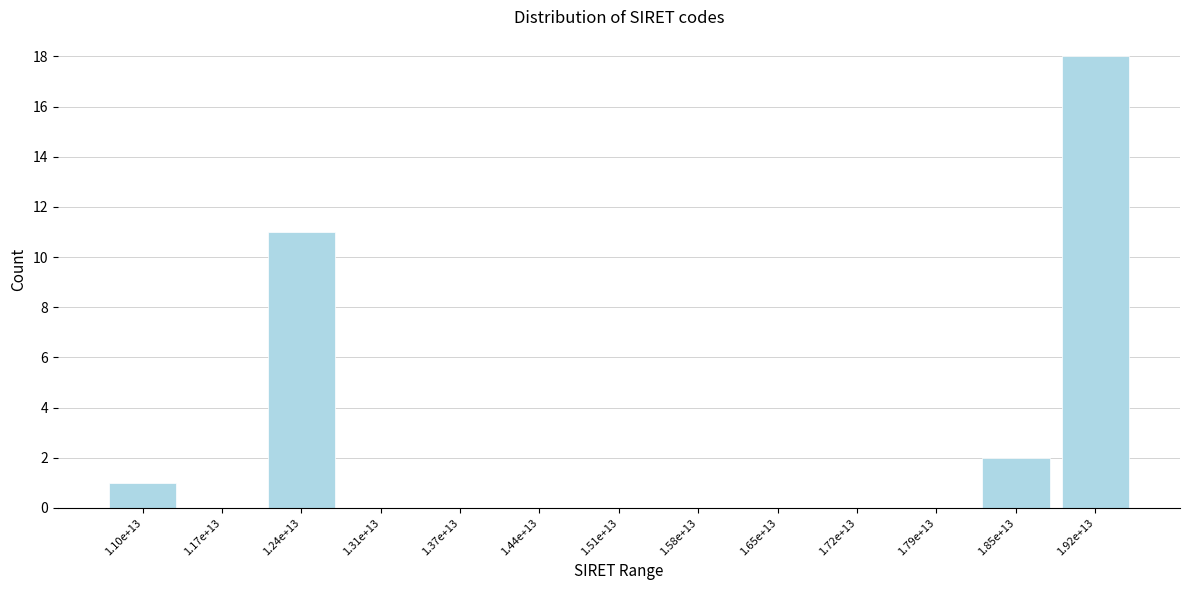

Reading right to left, list all the values displayed in this chart.

1.92e+13=18	1.85e+13=2	1.79e+13=0	1.72e+13=0	1.65e+13=0	1.58e+13=0	1.51e+13=0	1.44e+13=0	1.37e+13=0	1.31e+13=0	1.24e+13=11	1.17e+13=0	1.10e+13=1